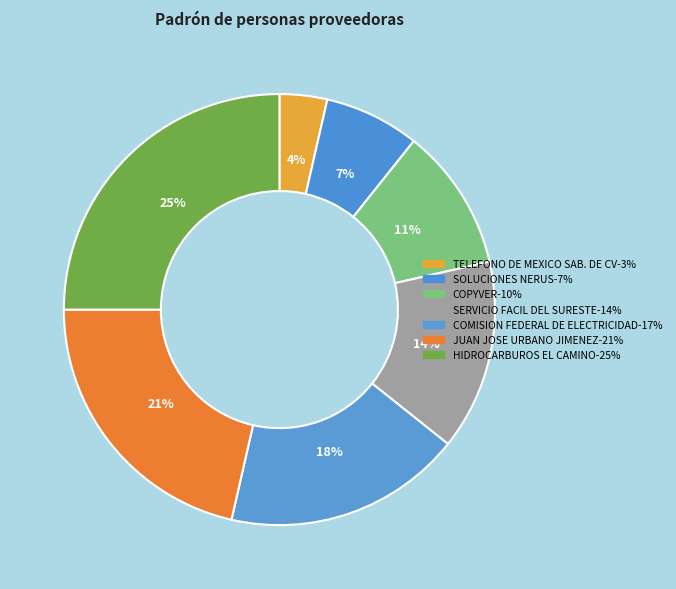

Between COPYVER and TELEFONO DE MEXICO SAB. DE CV, which is larger?

COPYVER